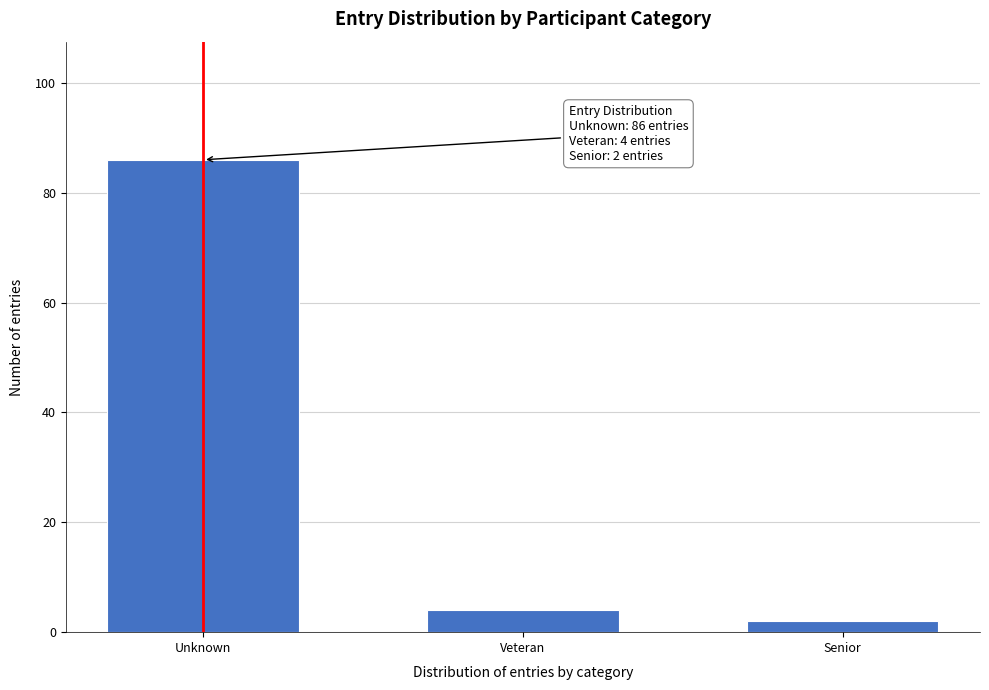

Reading right to left, transcribe all the data shown in this chart.

Senior=2	Veteran=4	Unknown=86